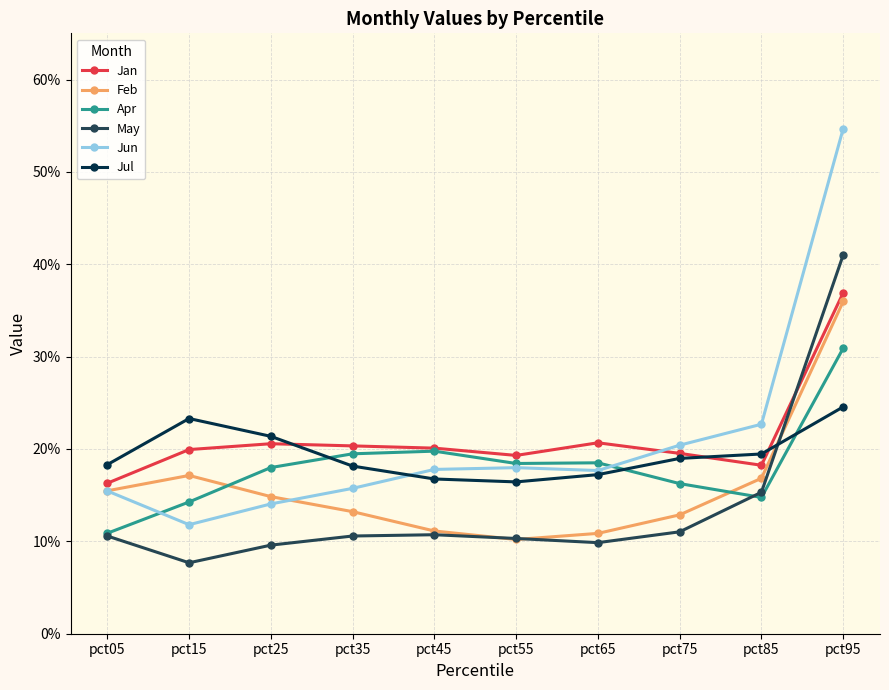

Does the chart have visible grid lines?

Yes